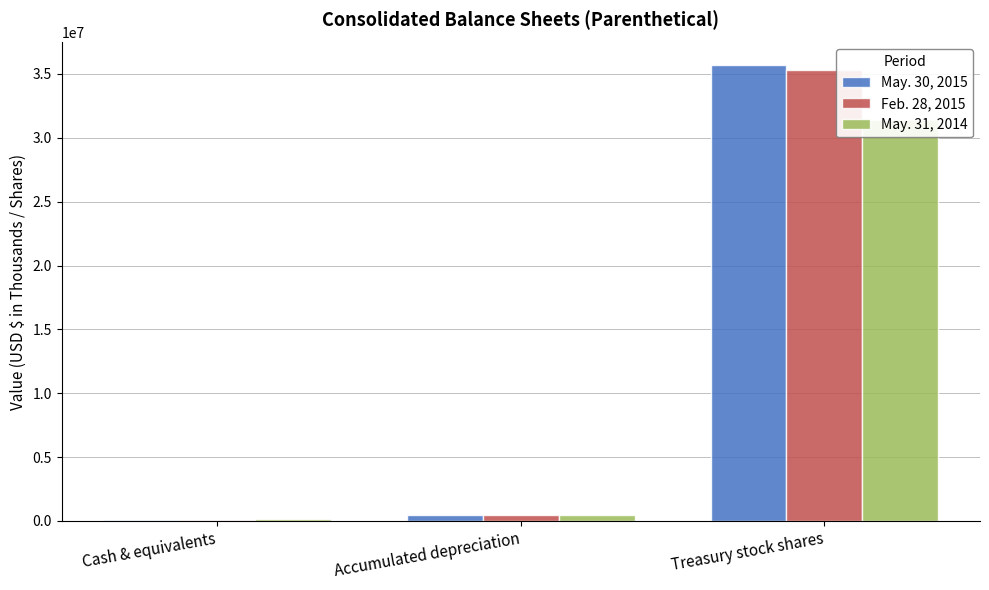

The May. 31, 2014 series shows 185245 at Cash & equivalents. True or false?

True